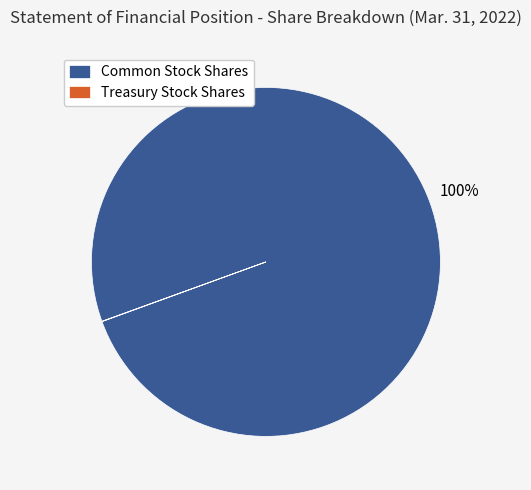

Which category has the biggest portion of the pie?

Common Stock Shares